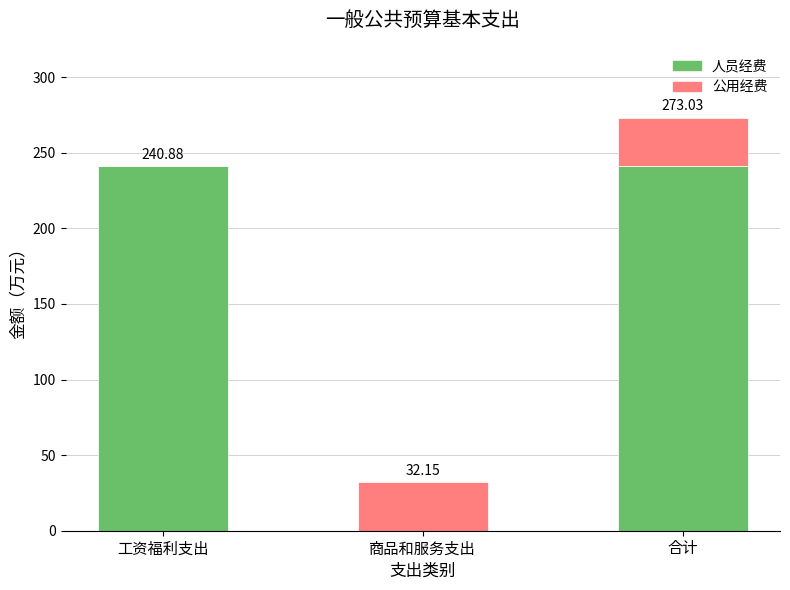

At which category is the sum across all series the highest?

合计